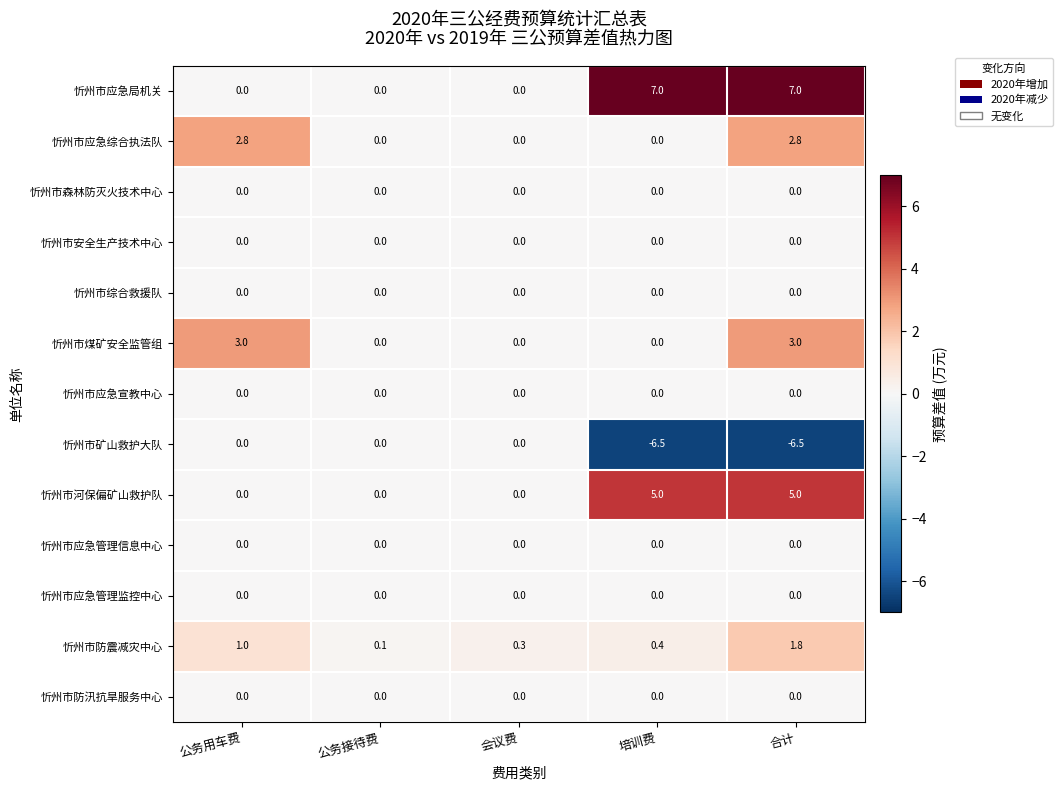

The value of 忻州市防震减灾中心 at 培训费 is 0.4. True or false?

True